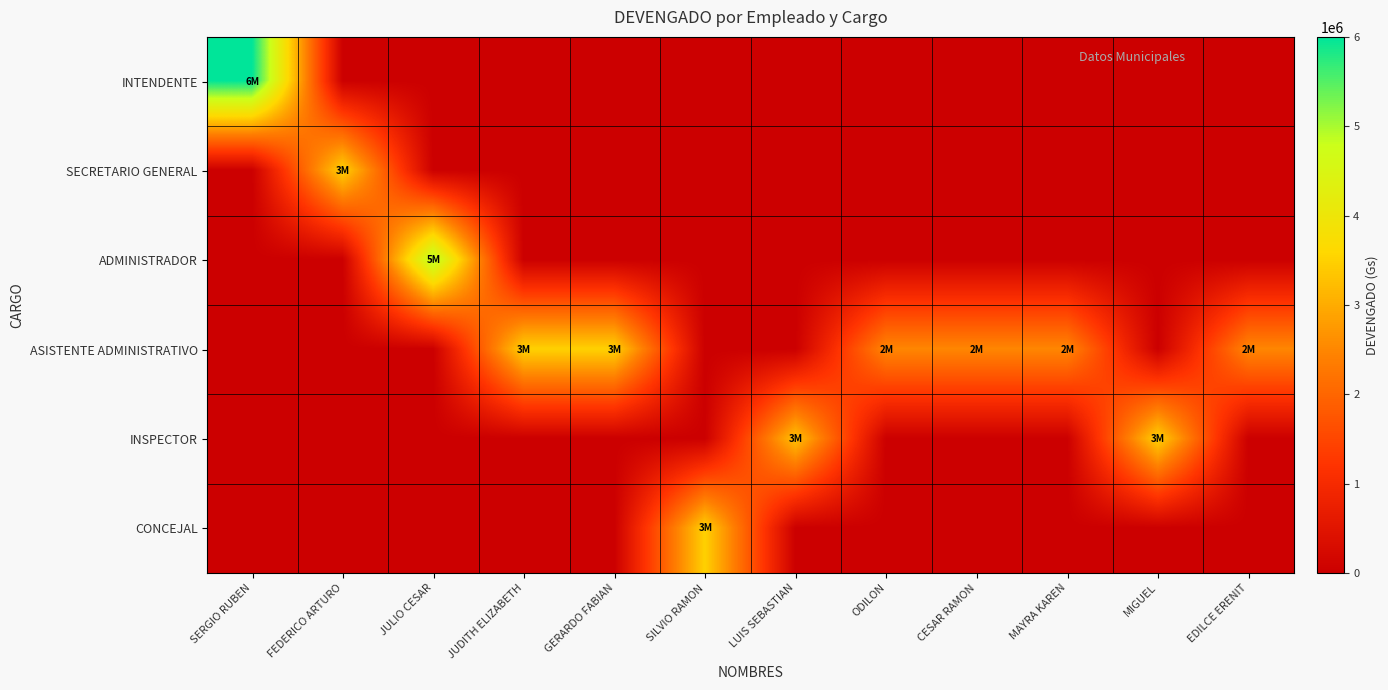

Which has a higher value, EDILCE ERENIT or JULIO CESAR?

EDILCE ERENIT